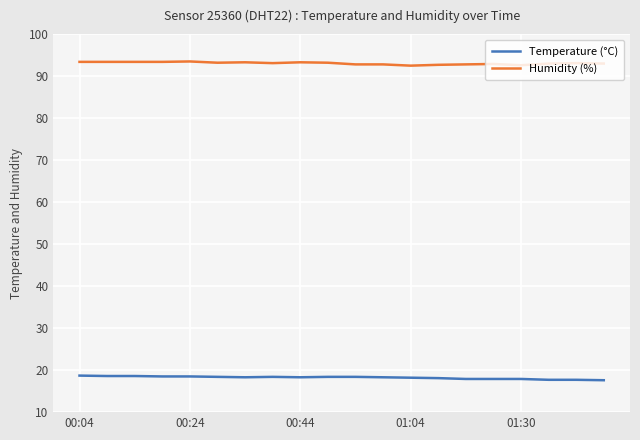

What is the difference between the maximum and minimum values in the Humidity (%) series?

1.0